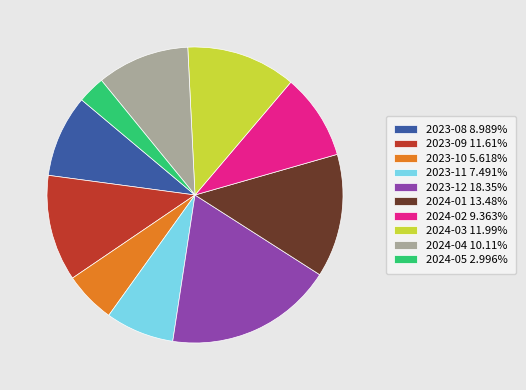

The 2024-03 slice represents 12% of the pie. True or false?

True